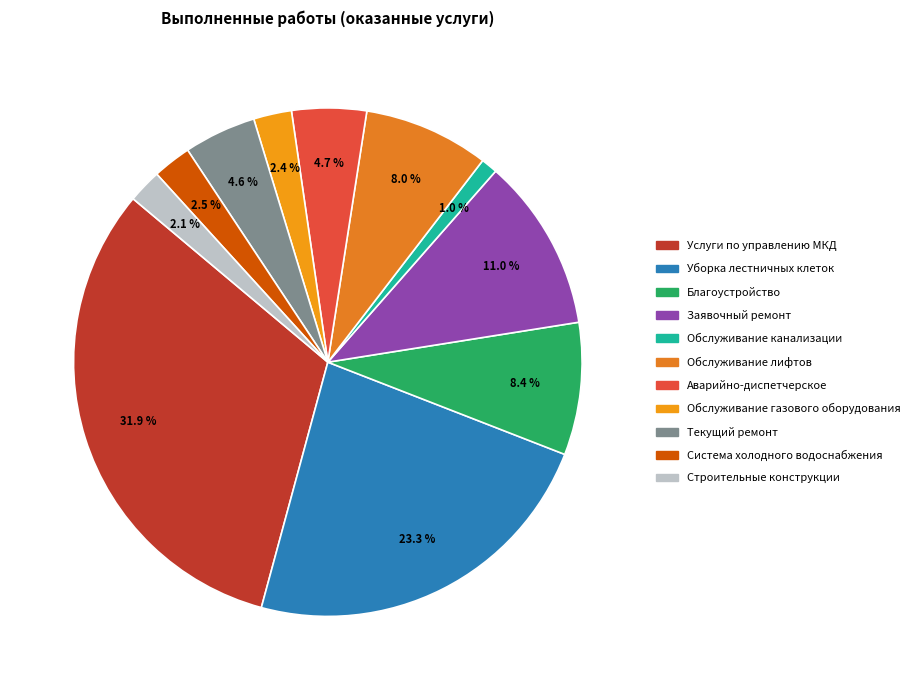

To the nearest percent, what is the combined percentage of Аварийно-диспетчерское and Система холодного водоснабжения?

7%